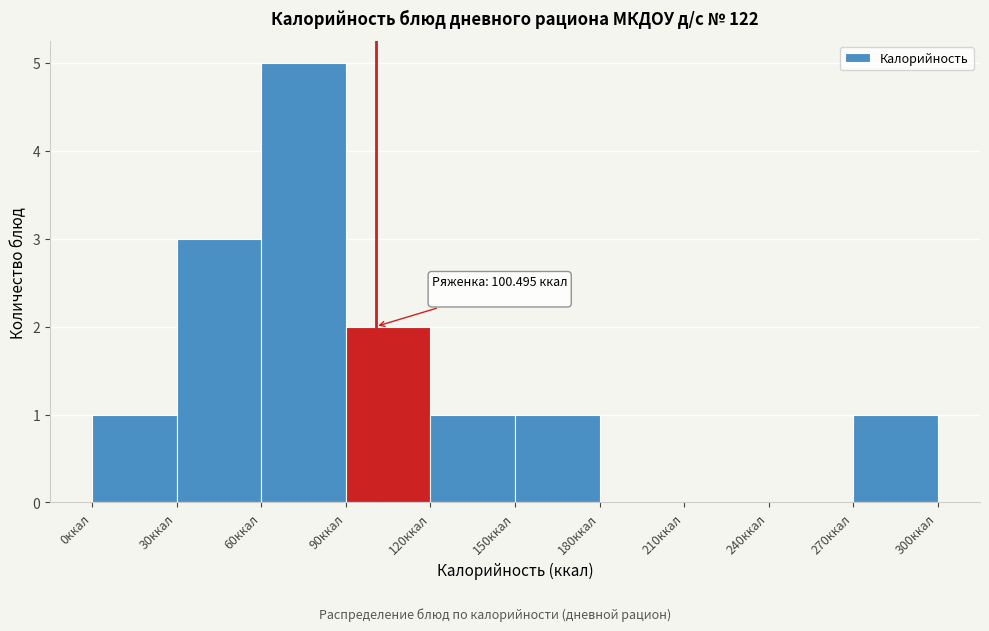

Which range on the x-axis has the tallest bar?

60 to 90